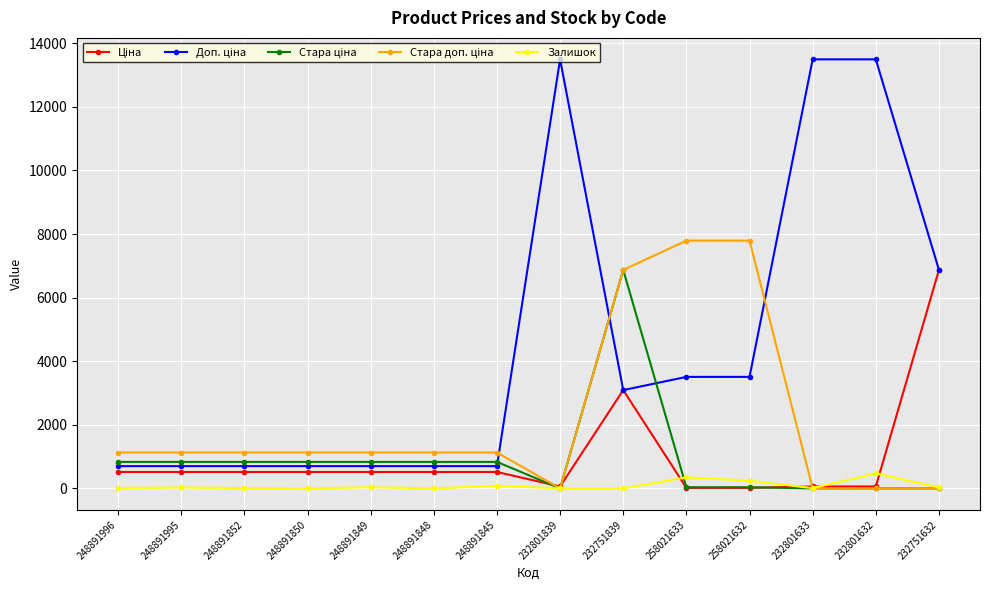

The Залишок series shows 471.0 at 232801632. True or false?

True